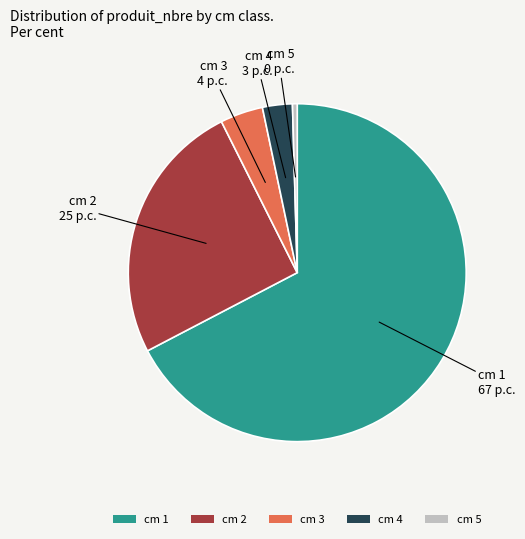

Rank the categories by value from highest to lowest.

cm 1, cm 2, cm 3, cm 4, cm 5